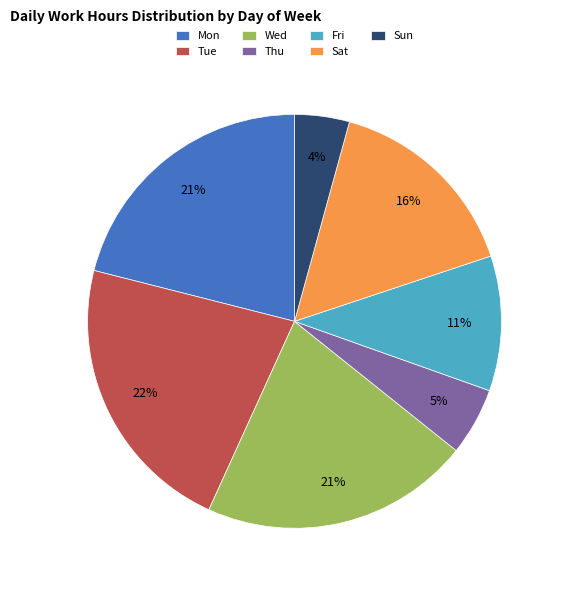

Combined, do Sat and Wed account for over 50%?

No